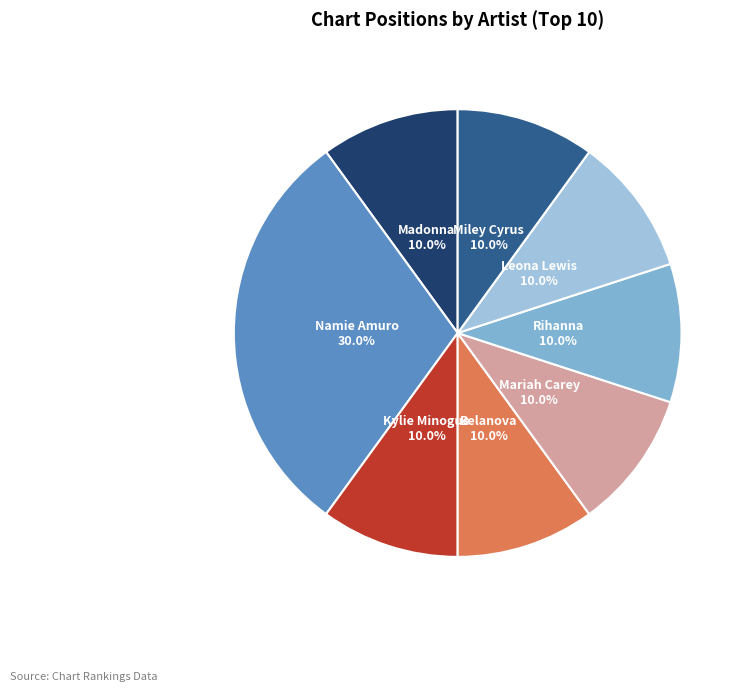

Rank the categories by value from lowest to highest.

Madonna, Kylie Minogue, Belanova, Mariah Carey, Rihanna, Leona Lewis, Miley Cyrus, Namie Amuro